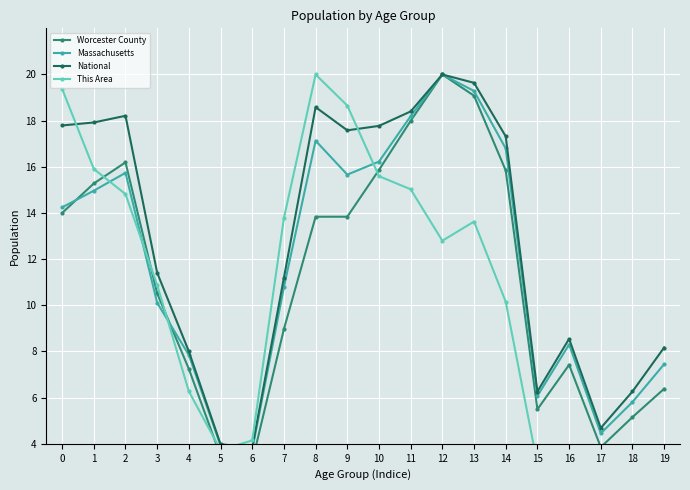

What are all the series names shown in the legend?

Worcester County, Massachusetts, National, This Area